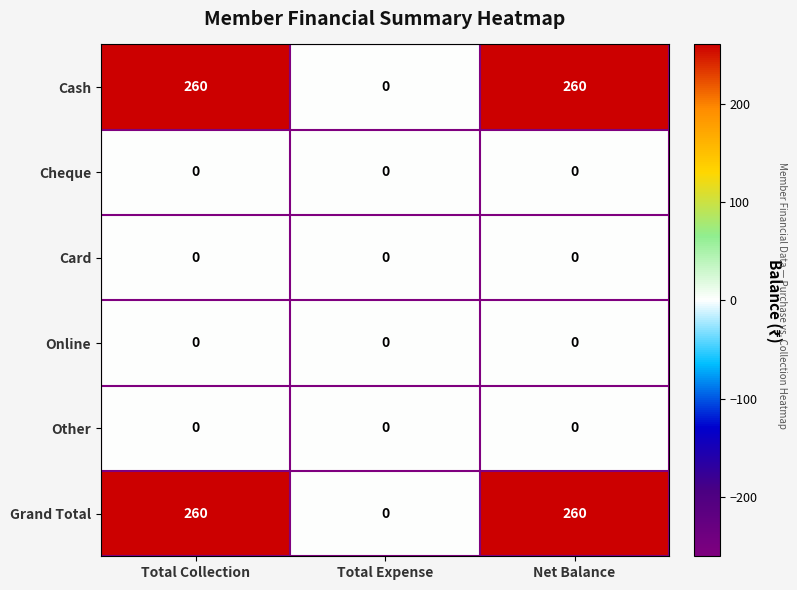

The value of Cash at Net Balance is 392. True or false?

False